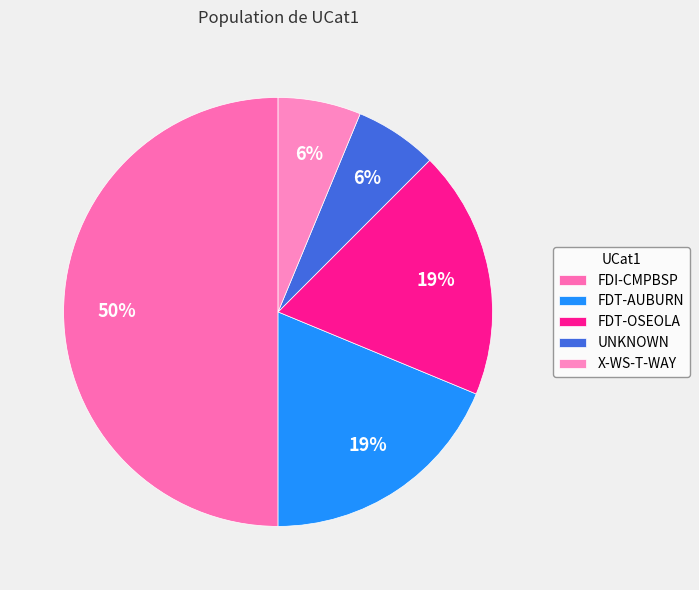

What is the largest slice in the pie chart?

FDI-CMPBSP